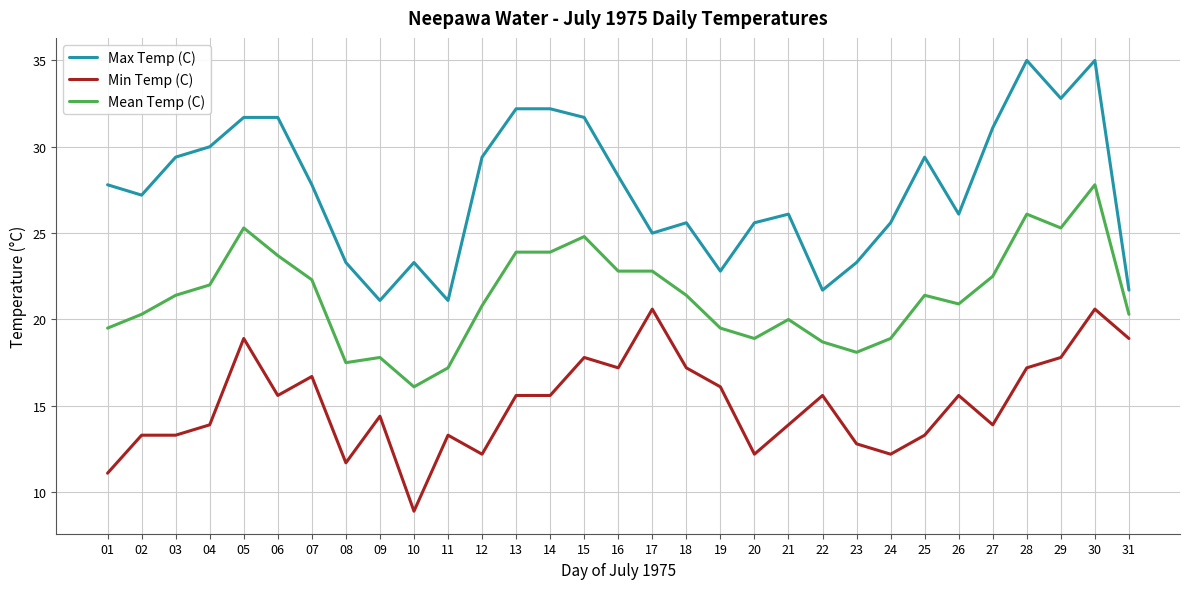

What is the minimum value for Mean Temp (C)?

16.1